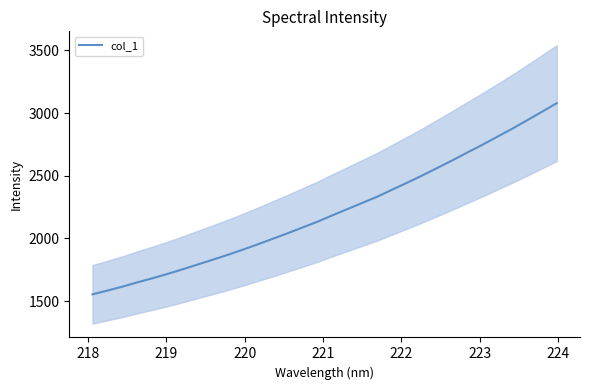

How many lines are shown in the chart?

1